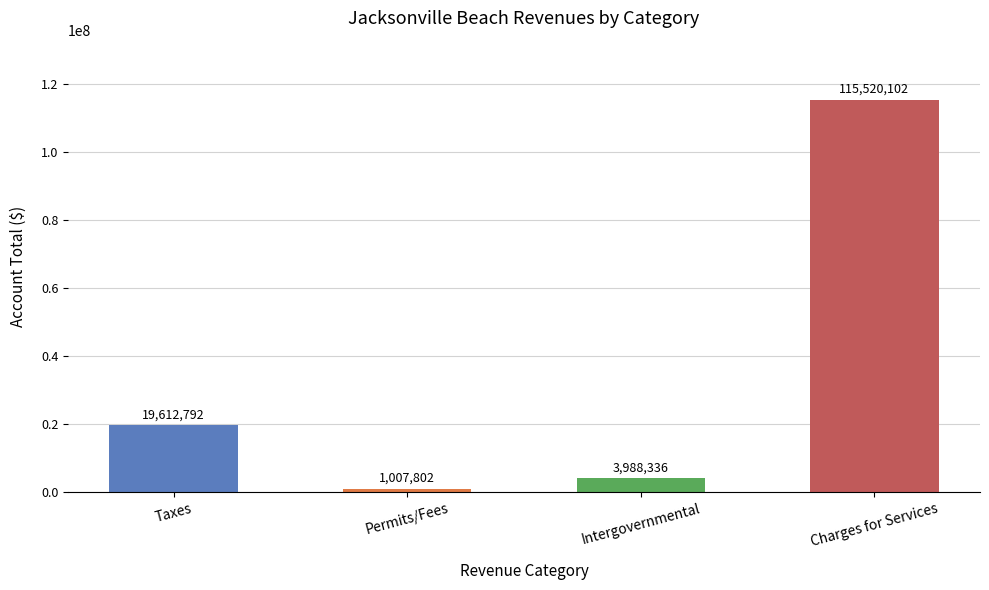

What is the difference between the values at Taxes and Intergovernmental?

15624456